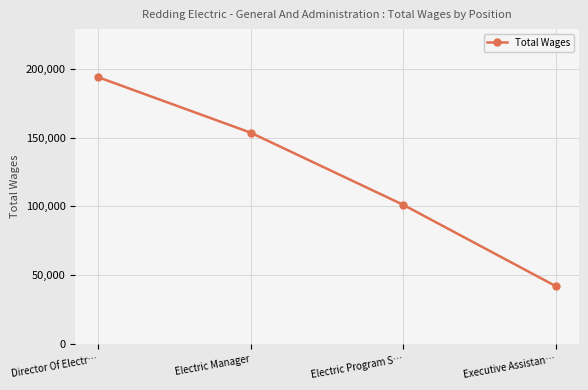

What is the ratio of the value at Director Of Electr… to the value at Executive Assistan…?

4.6